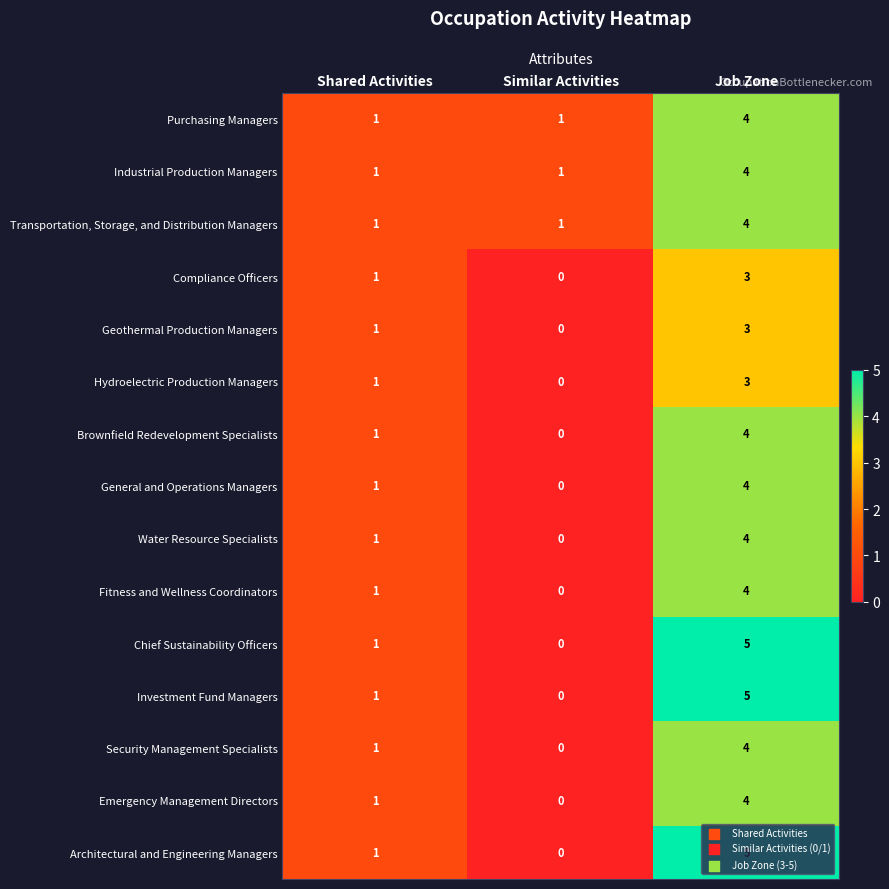

Which category has the highest value across all series?

Job Zone